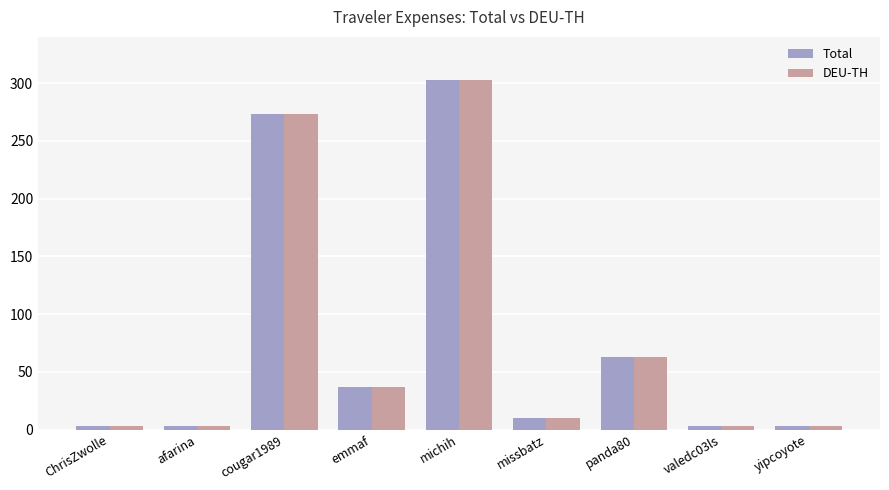

What is the label of the 4th bar from the left?

emmaf